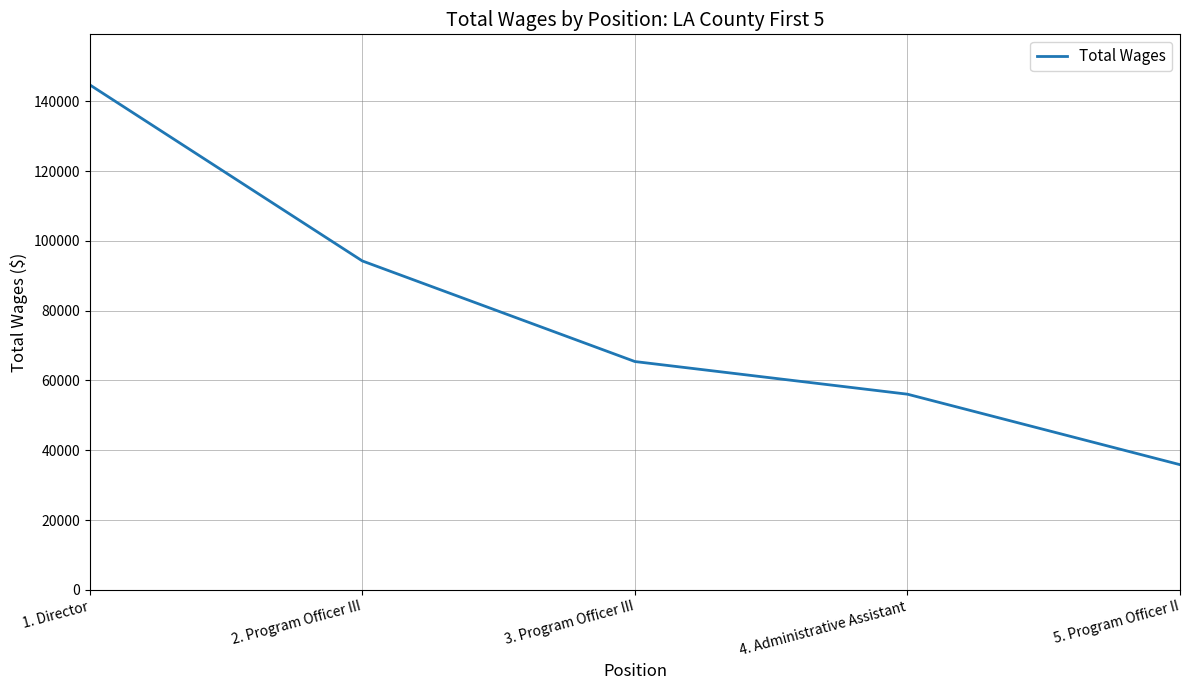

What is the difference between the maximum and minimum values?

108838